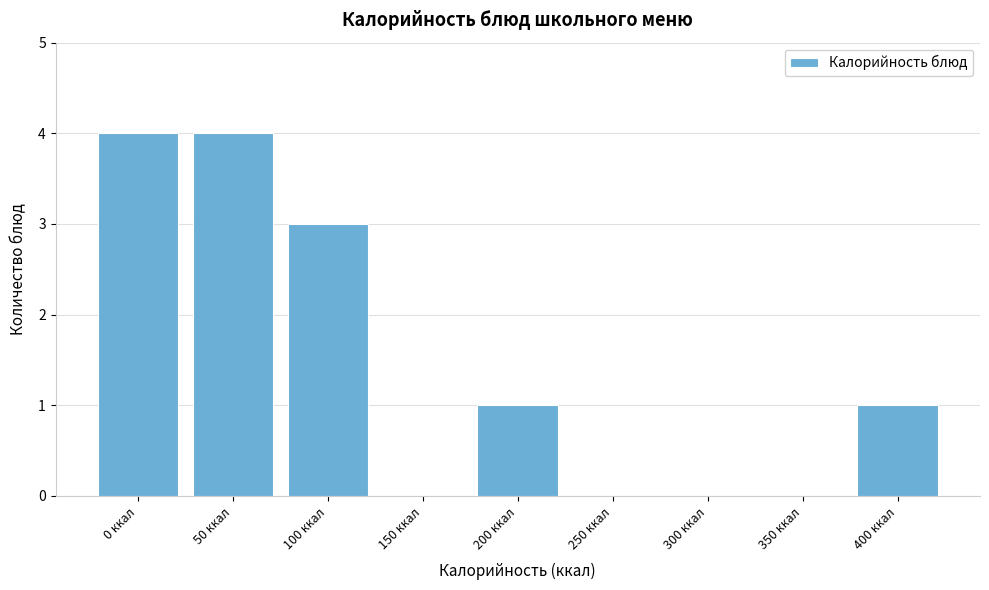

Reading left to right, what are all the values shown in this chart?

0 ккал=4	50 ккал=4	100 ккал=3	150 ккал=0	200 ккал=1	250 ккал=0	300 ккал=0	350 ккал=0	400 ккал=1